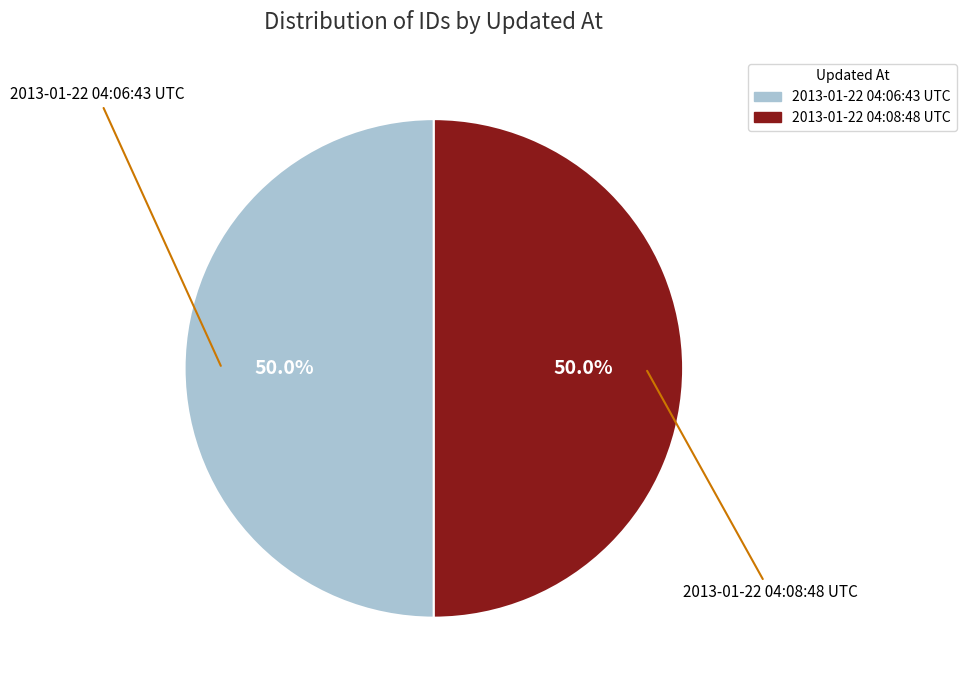

What percentage is NOT represented by 2013-01-22 04:08:48 UTC?

50.0%